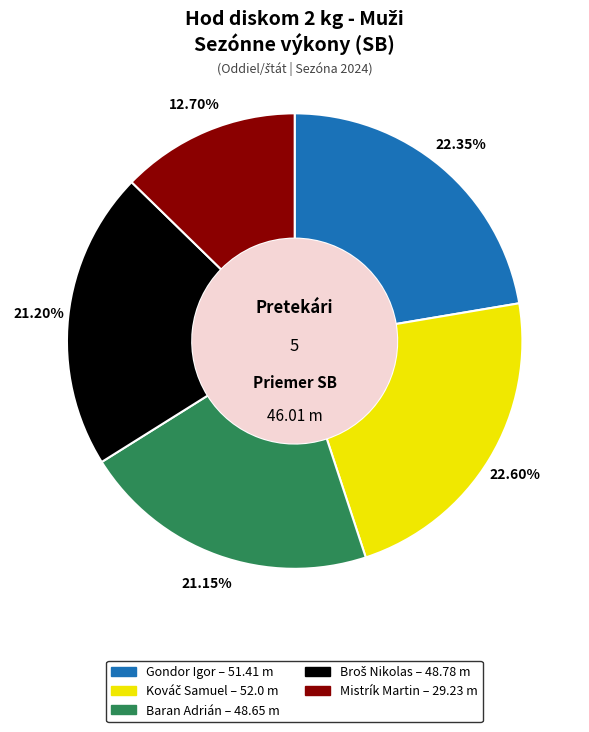

Between Mistrík Martin and Gondor Igor, which is larger?

Gondor Igor